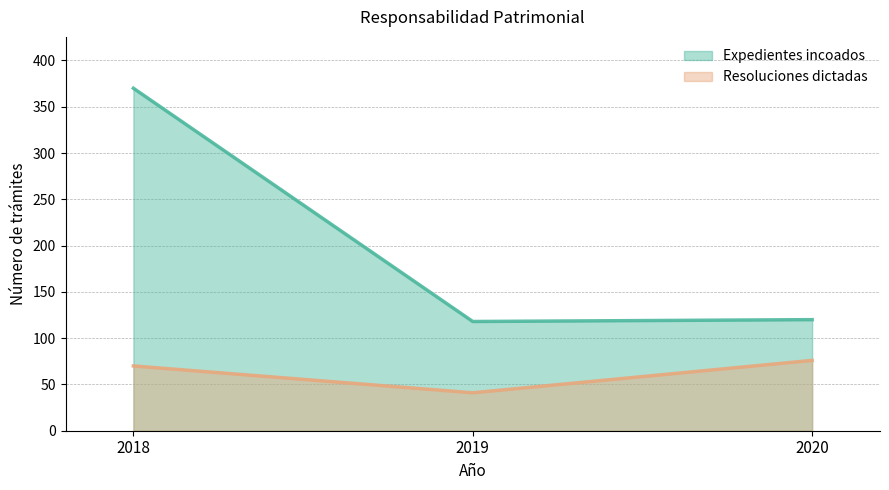

What is the total value across all series at 2018?

440